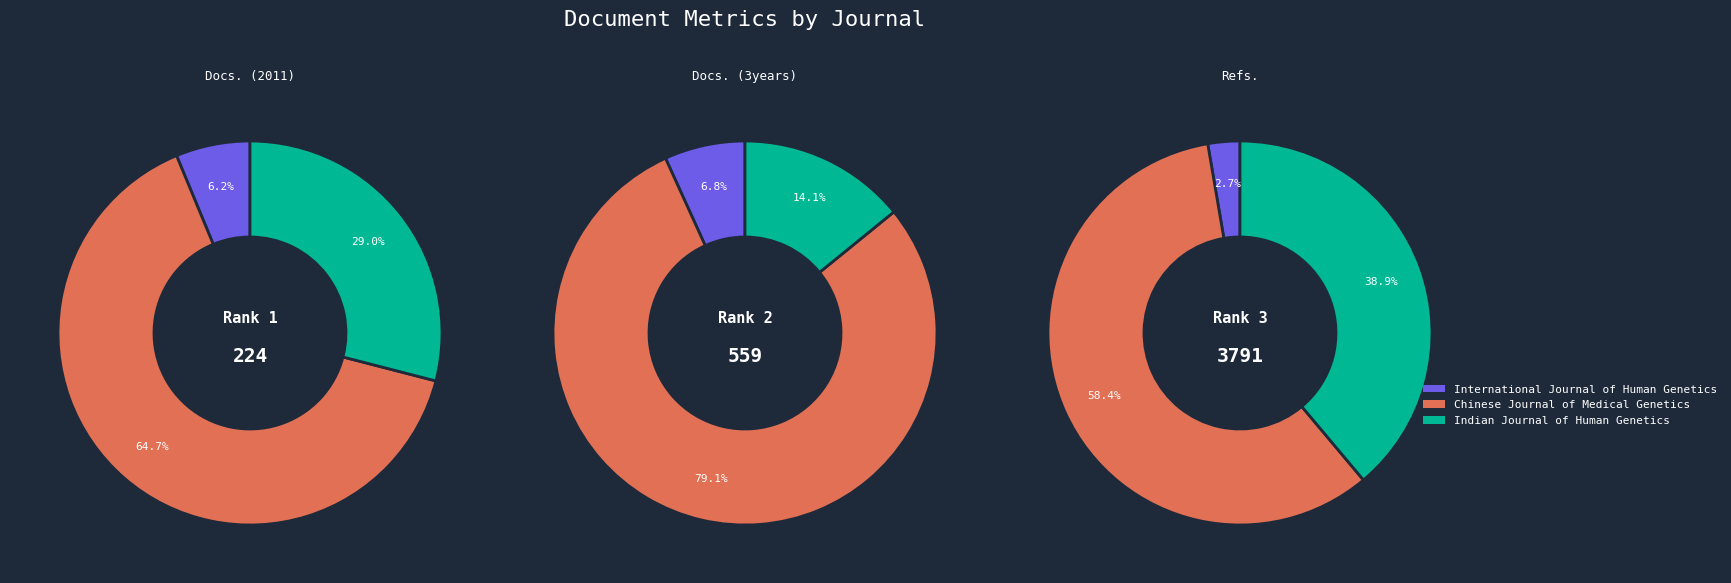

The Chinese Journal of Medical Genetics slice represents 58% of the pie. True or false?

True